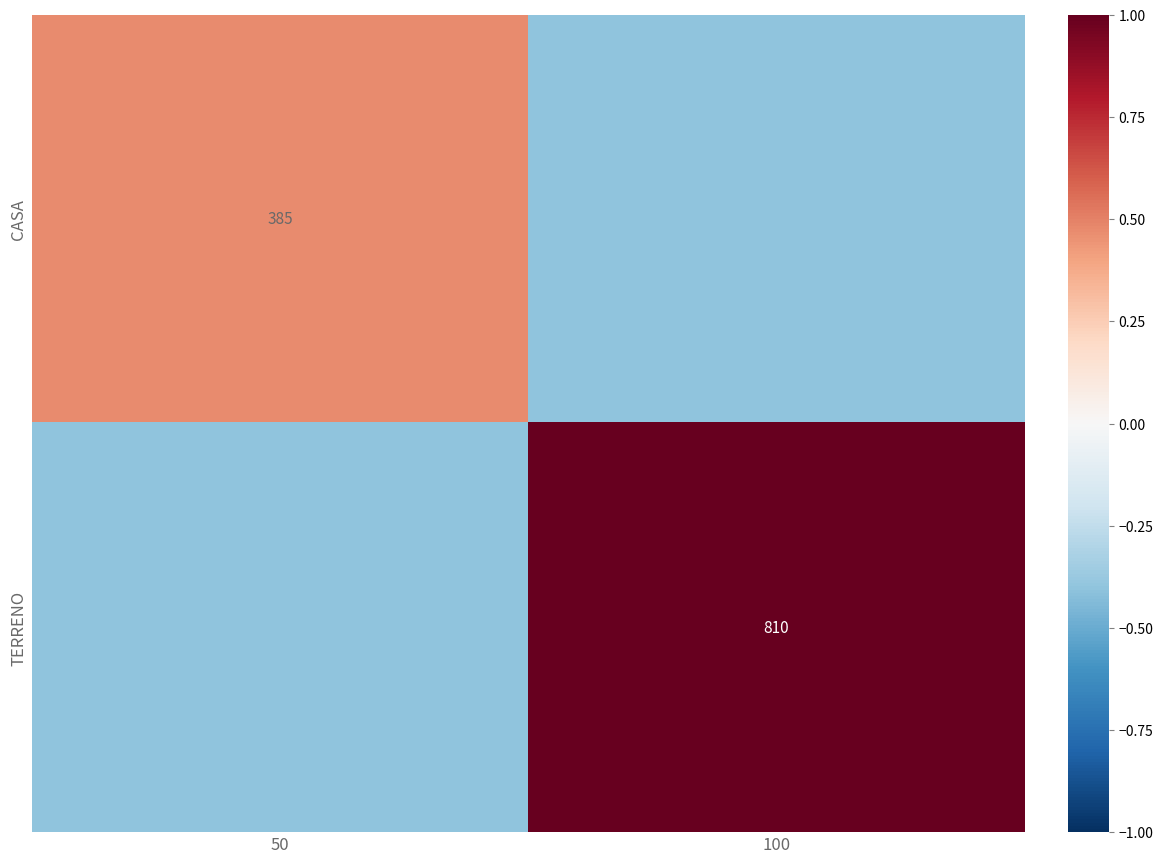

True or false: CASA has a value of 385.0 at 50.

True